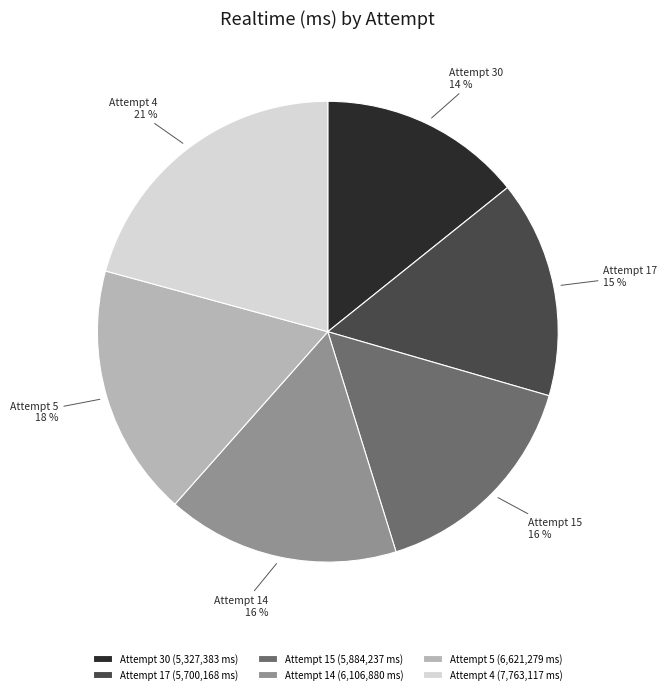

Is Attempt 30 the majority of the pie?

No